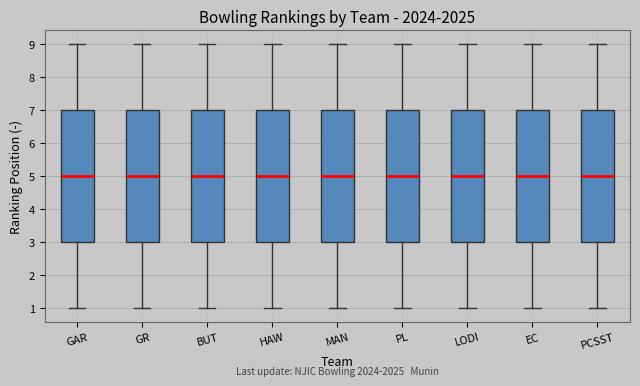

Where does the lower whisker of the box for GAR end on the y-axis? The values are not printed on the chart, so give them approximately, as read against the axis.

1